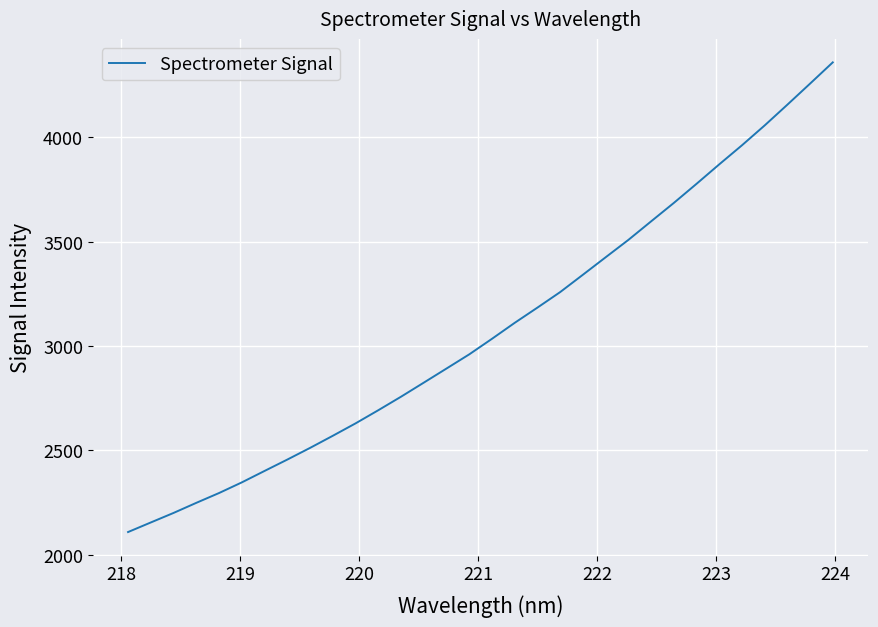

What is the greatest value displayed?

4358.3